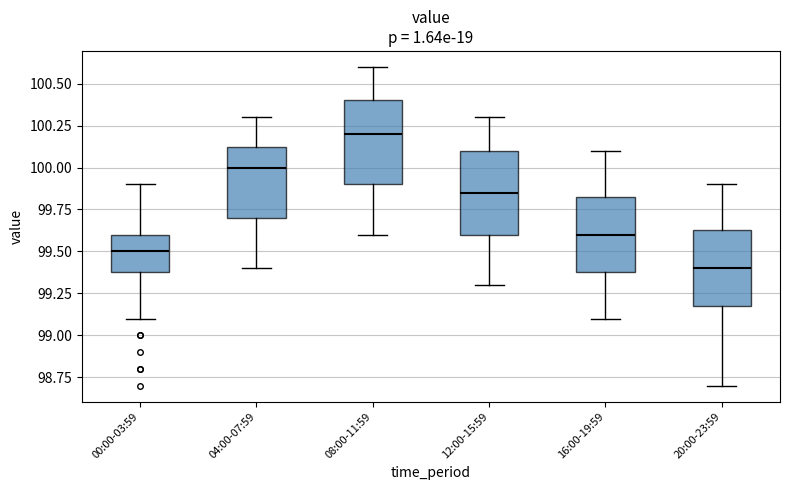

Which box has the lowest median line?

20:00-23:59